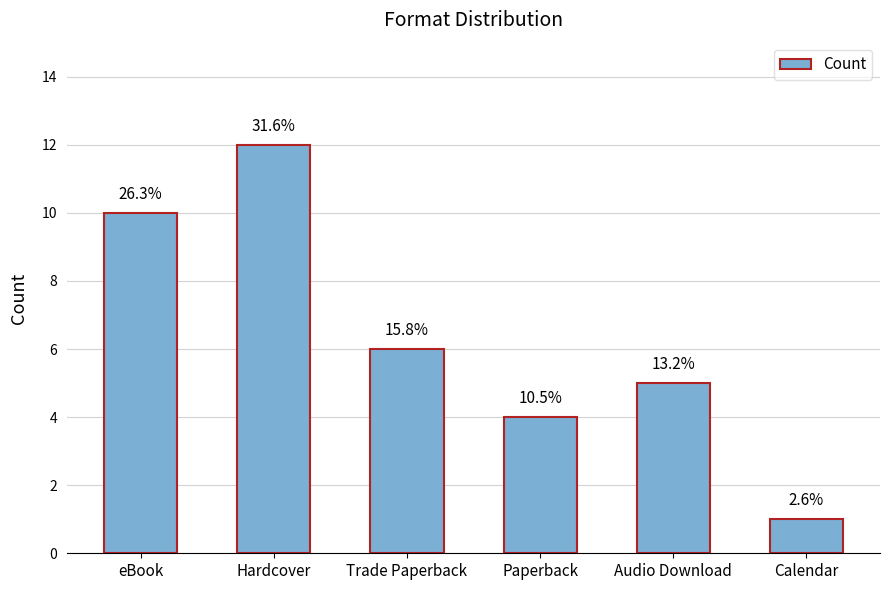

List the labels in order of value, largest first.

Hardcover, eBook, Trade Paperback, Audio Download, Paperback, Calendar